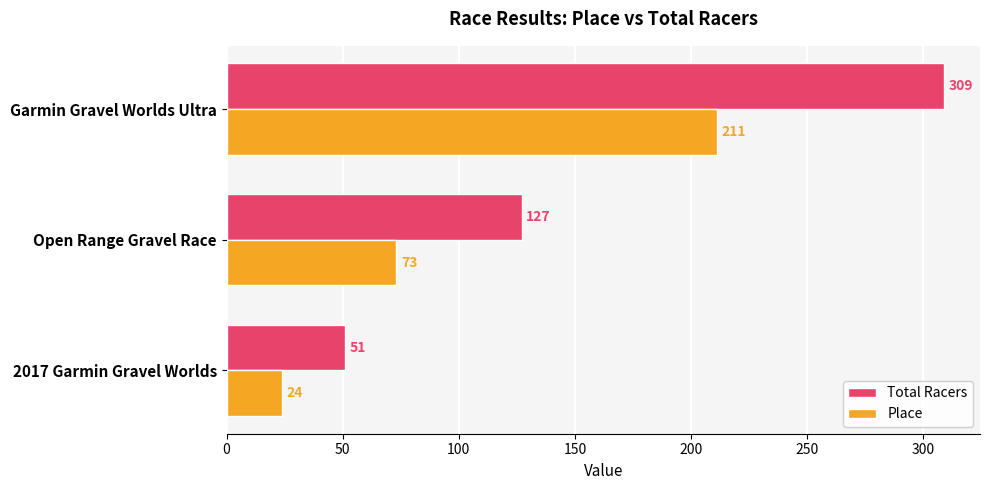

Rank the series by their average value, from highest to lowest.

Total Racers, Place